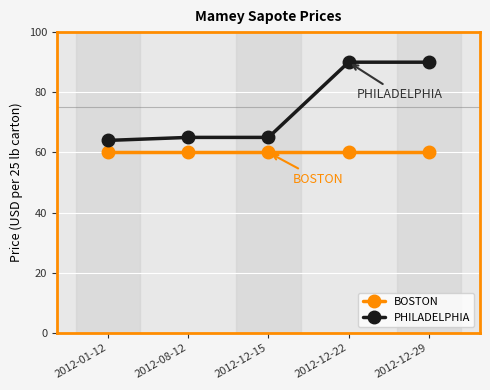

What is the maximum value shown in the chart?

90